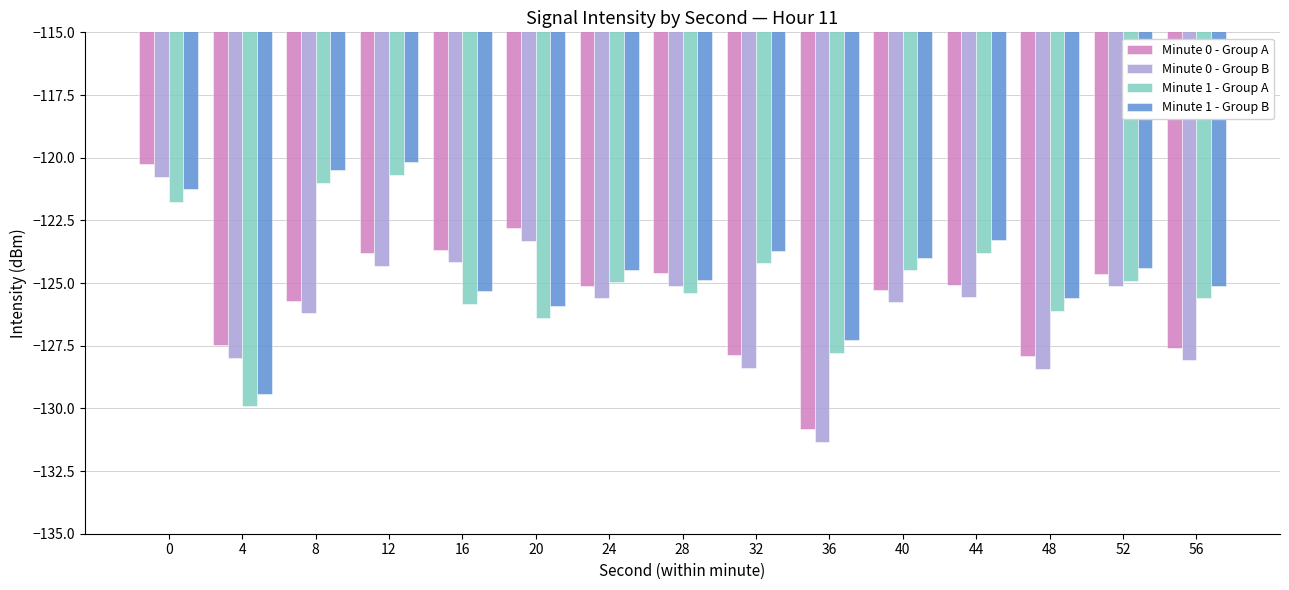

What is the difference between the maximum and minimum values in the Minute 1 - Group A series?

9.2